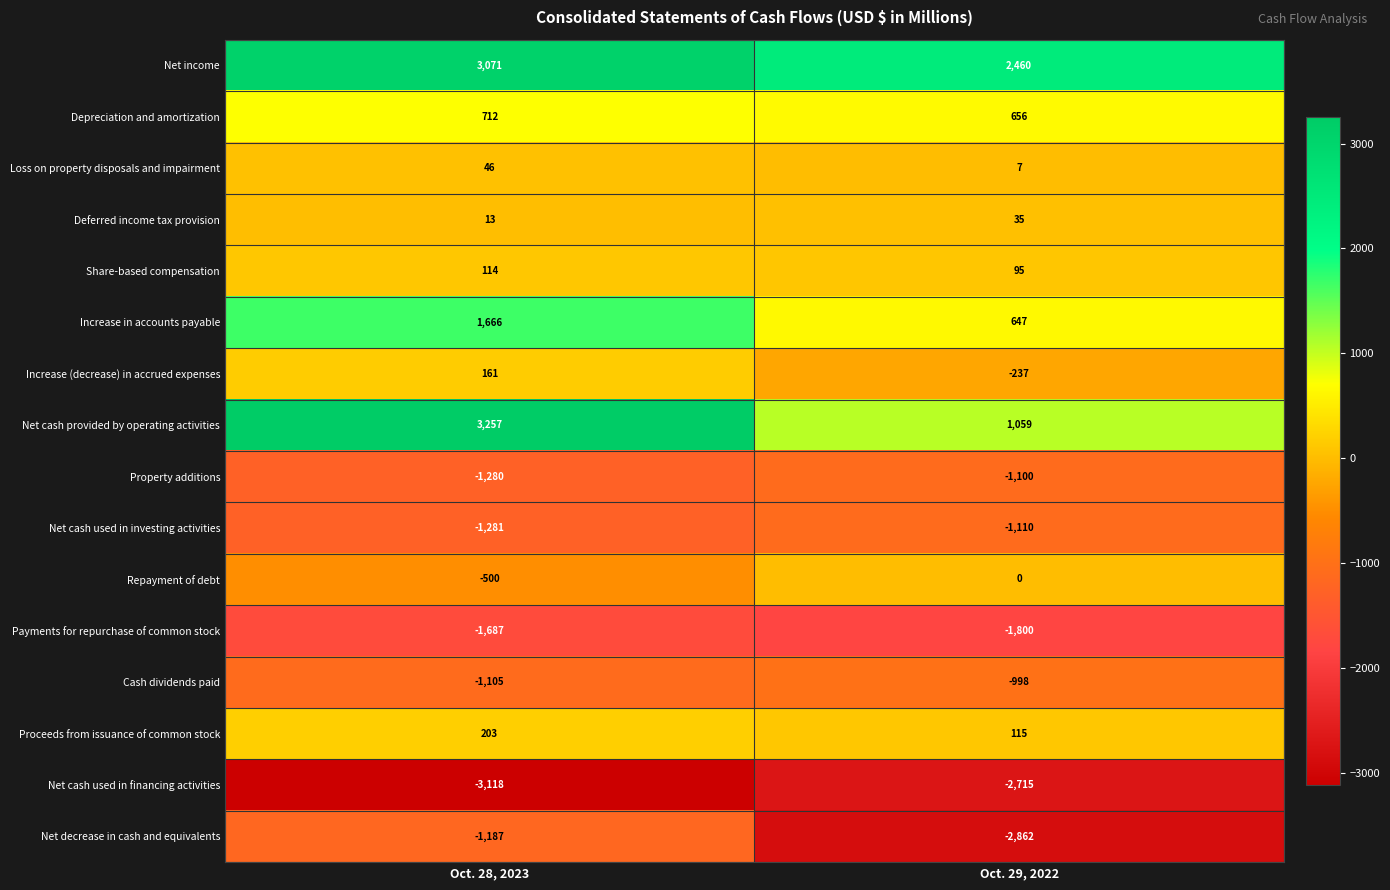

What is the smallest value displayed?

-3118